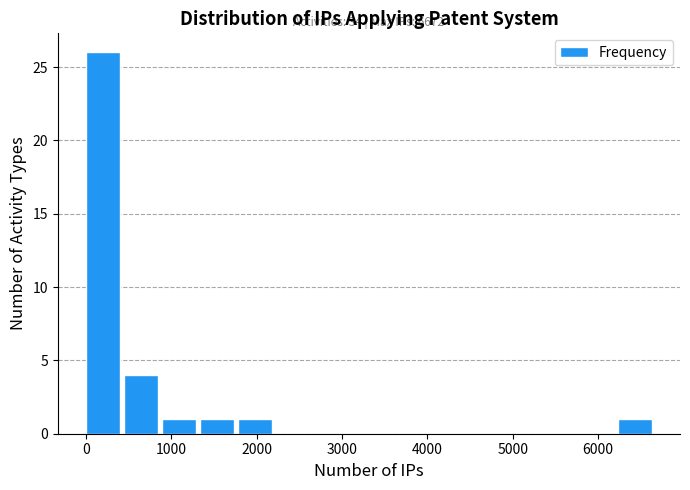

Which range on the x-axis has the tallest bar?

0 to 400